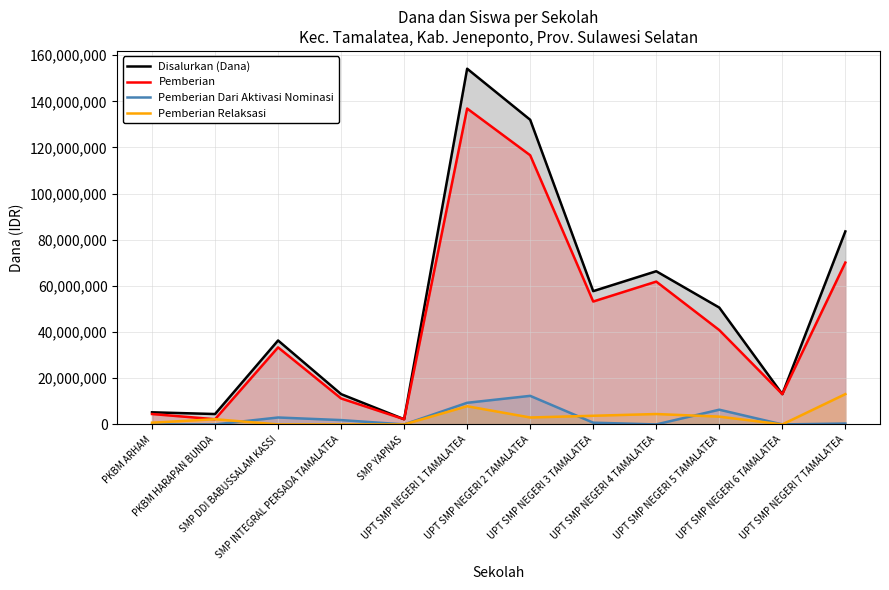

Count the number of categories in the chart.

12